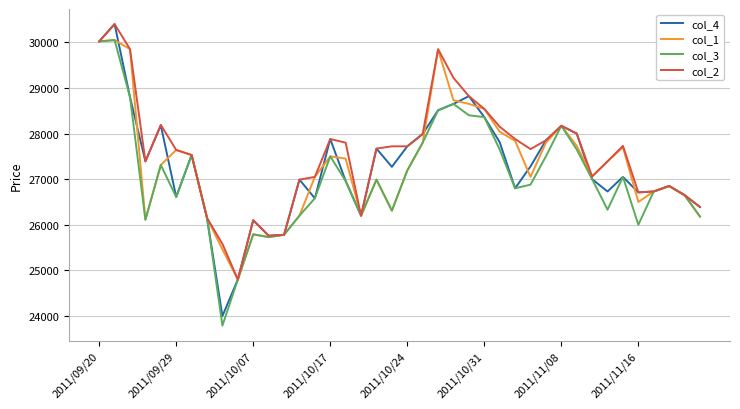

How many lines are shown in the chart?

4